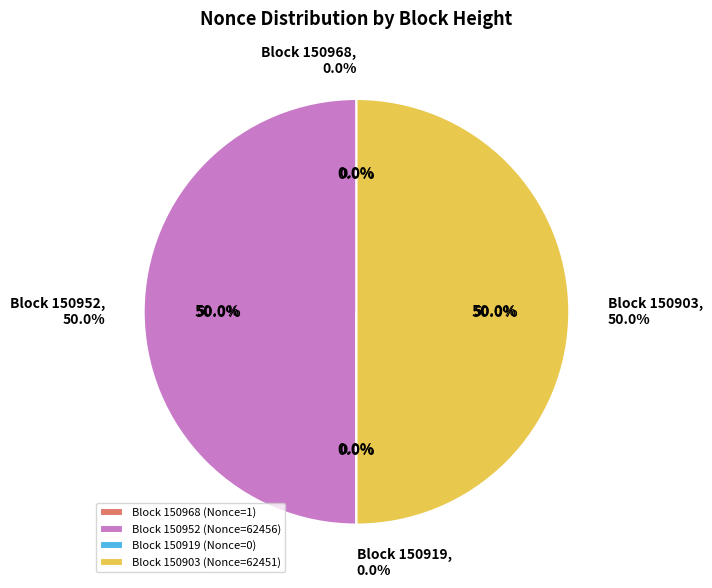

To the nearest percent, what is the average slice percentage?

25%